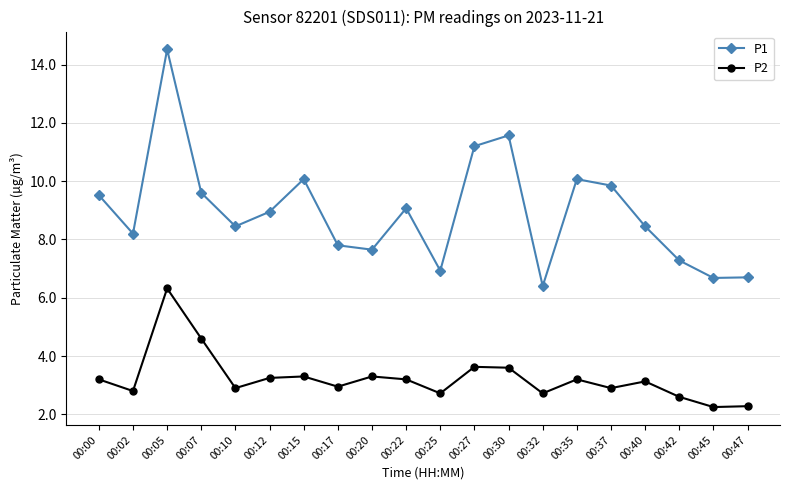

The P1 series shows 3.2 at 00:42. True or false?

False